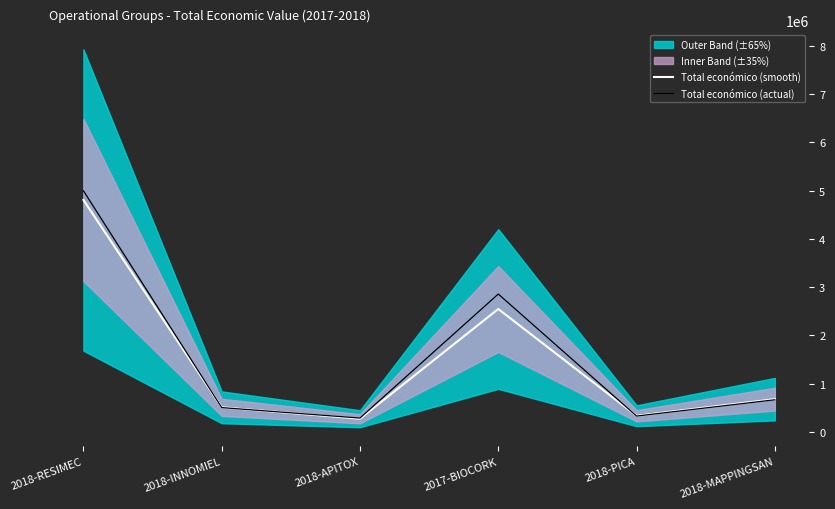

Reading right to left, extract all data points from this chart.

Total económico (smooth): 677425.0	333001.0	2546283.0	271552.0	508090.0	4805923.0
Total económico (actual): 664736.2	326763.1	2856528.2	285622.5	502469.9	4996896.6